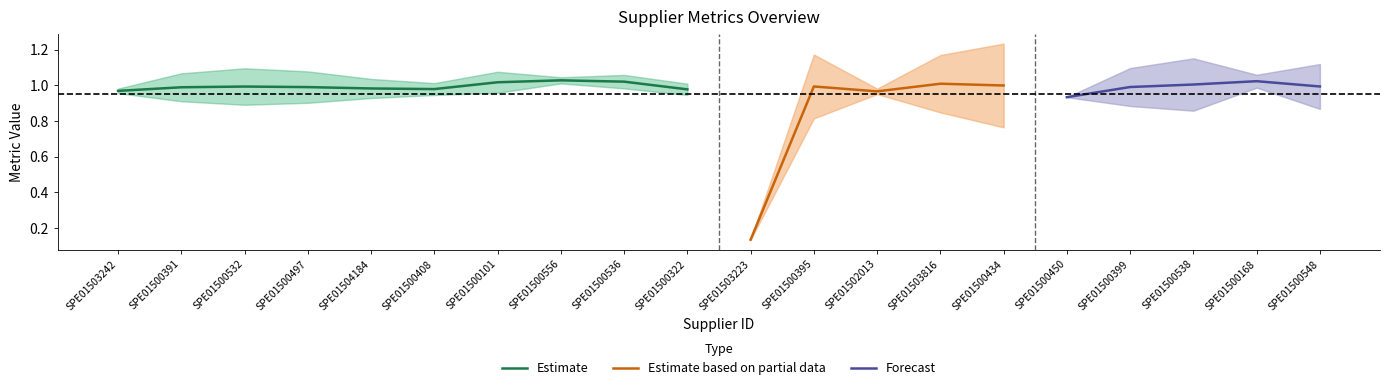

At how many categories does at least one series exceed 0?

20